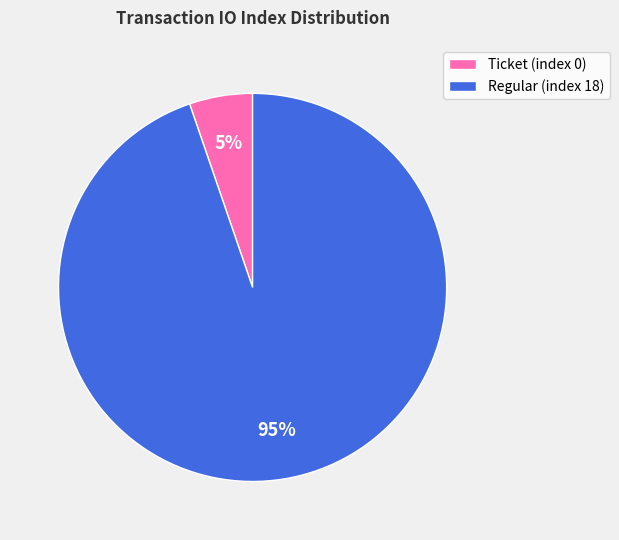

Is there any slice that represents more than half of the pie?

Yes